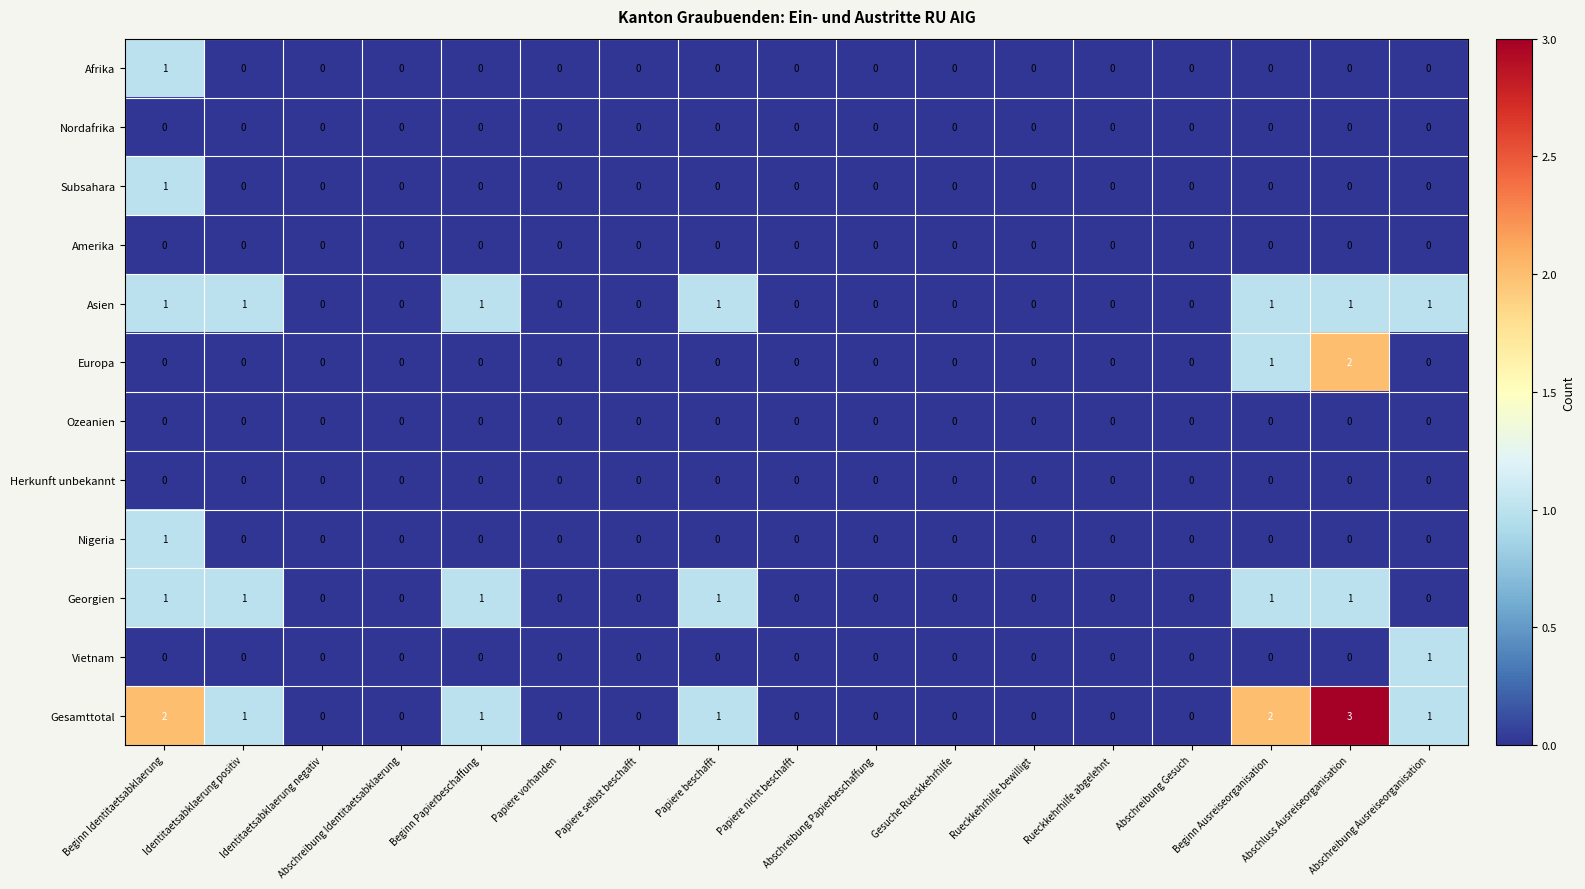

Is it true that Subsahara equals 0 at Abschluss Ausreiseorganisation?

True